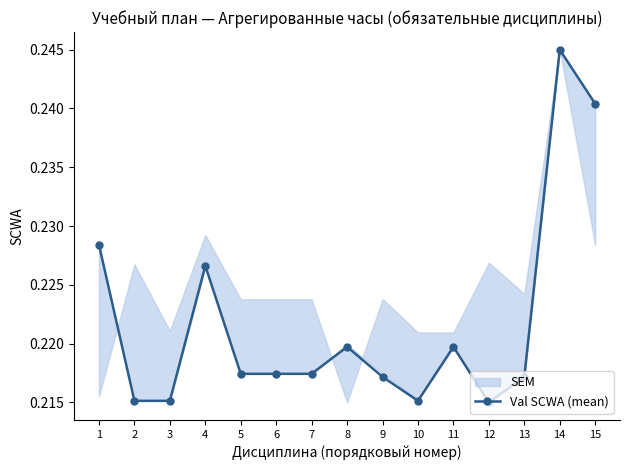

True or false: the data shows 0.2 at 5.

True